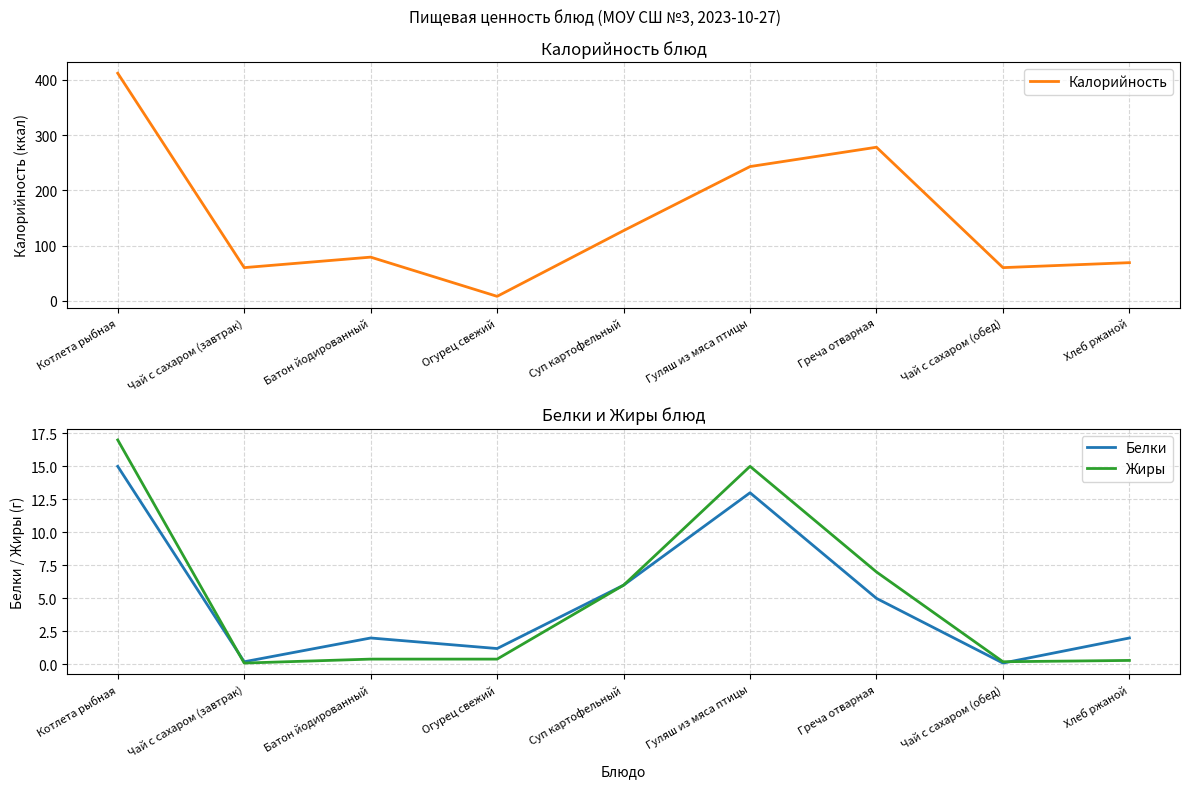

At which label does Калорийность first exceed 79?

Котлета рыбная